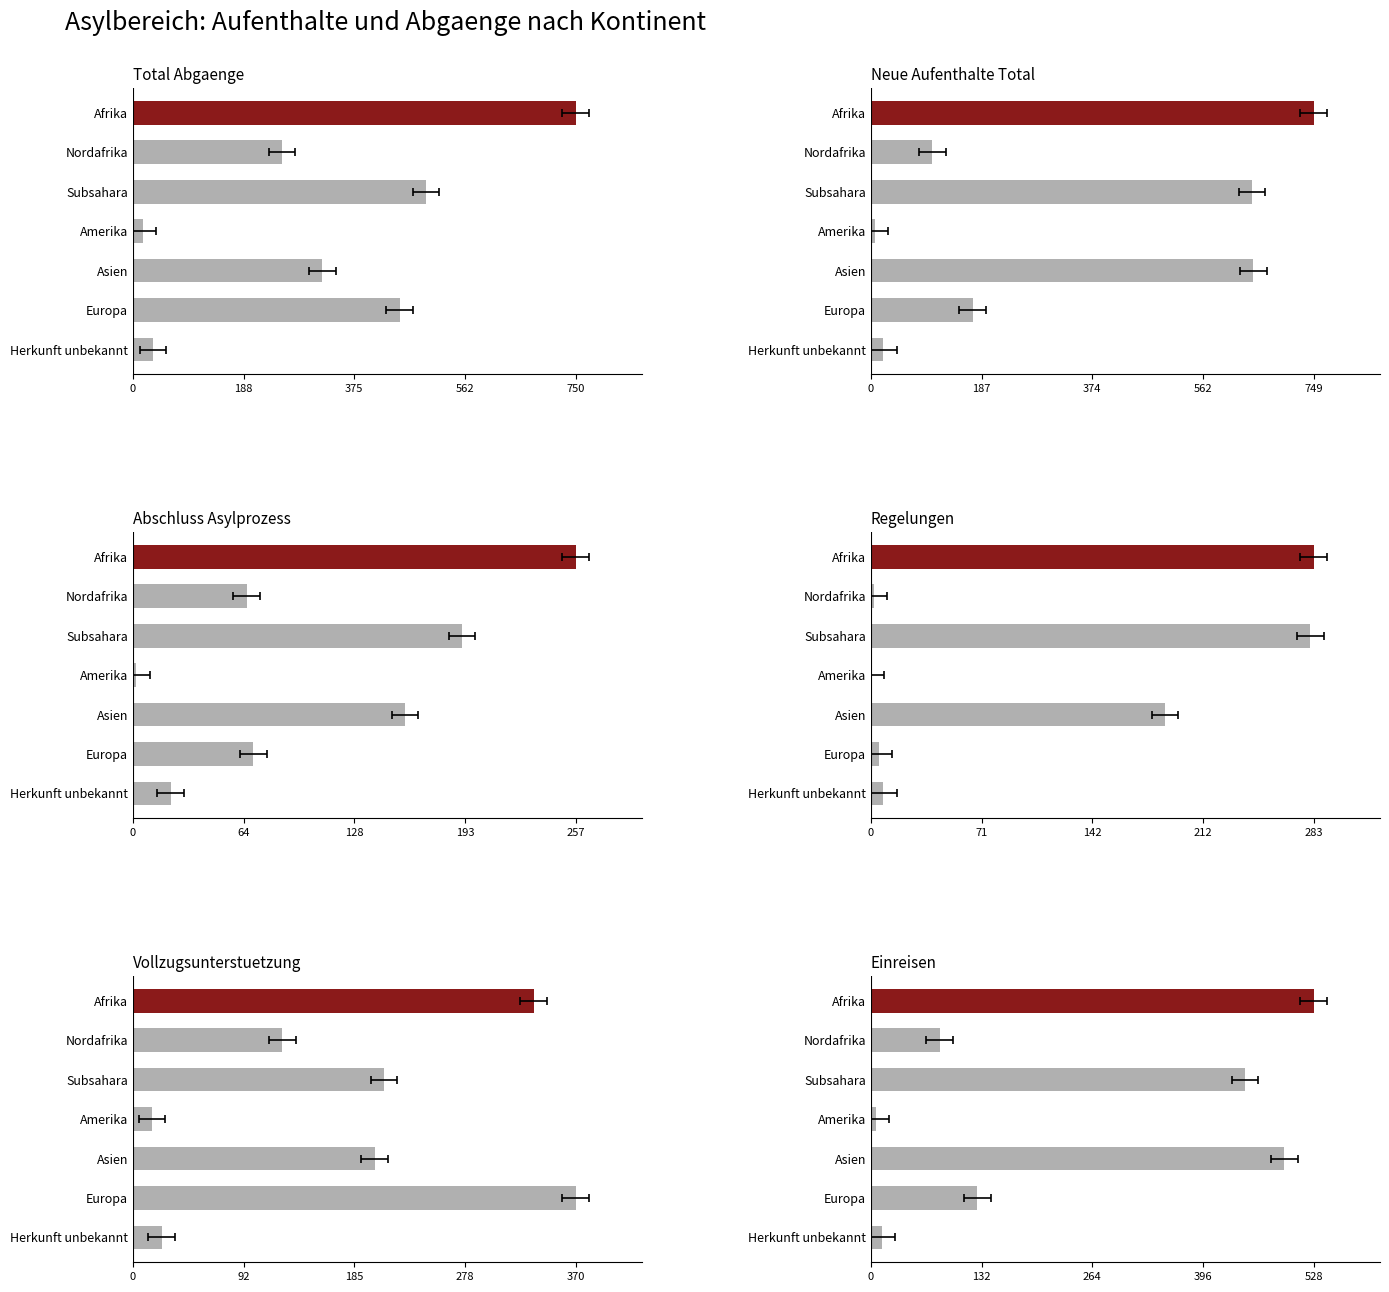

Is the value of Regelungen (col_6) at Subsahara greater than the value of Vollzugsunterstuetzung (col_5) at Herkunft unbekannt?

Yes